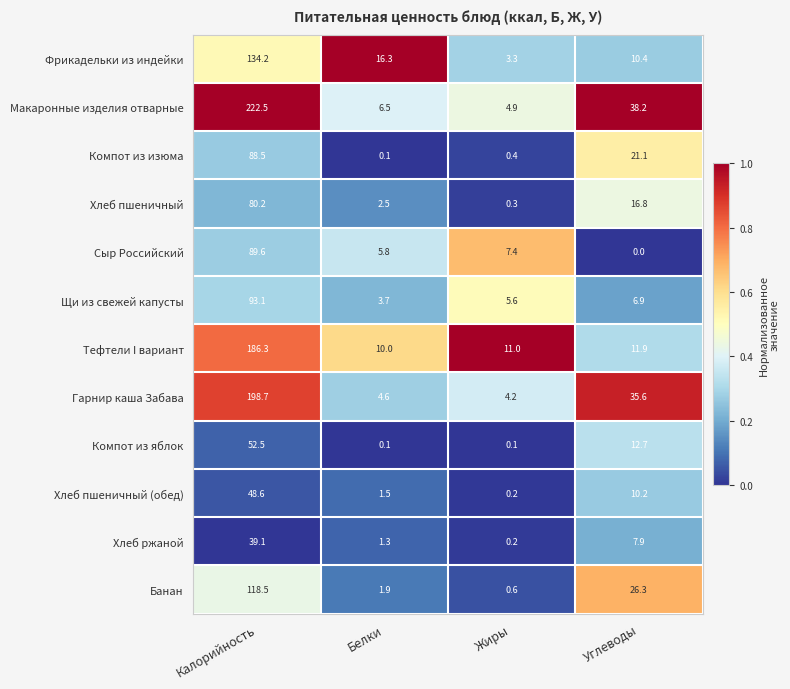

Rank the categories by Сыр Российский value from lowest to highest.

Углеводы, Белки, Жиры, Калорийность